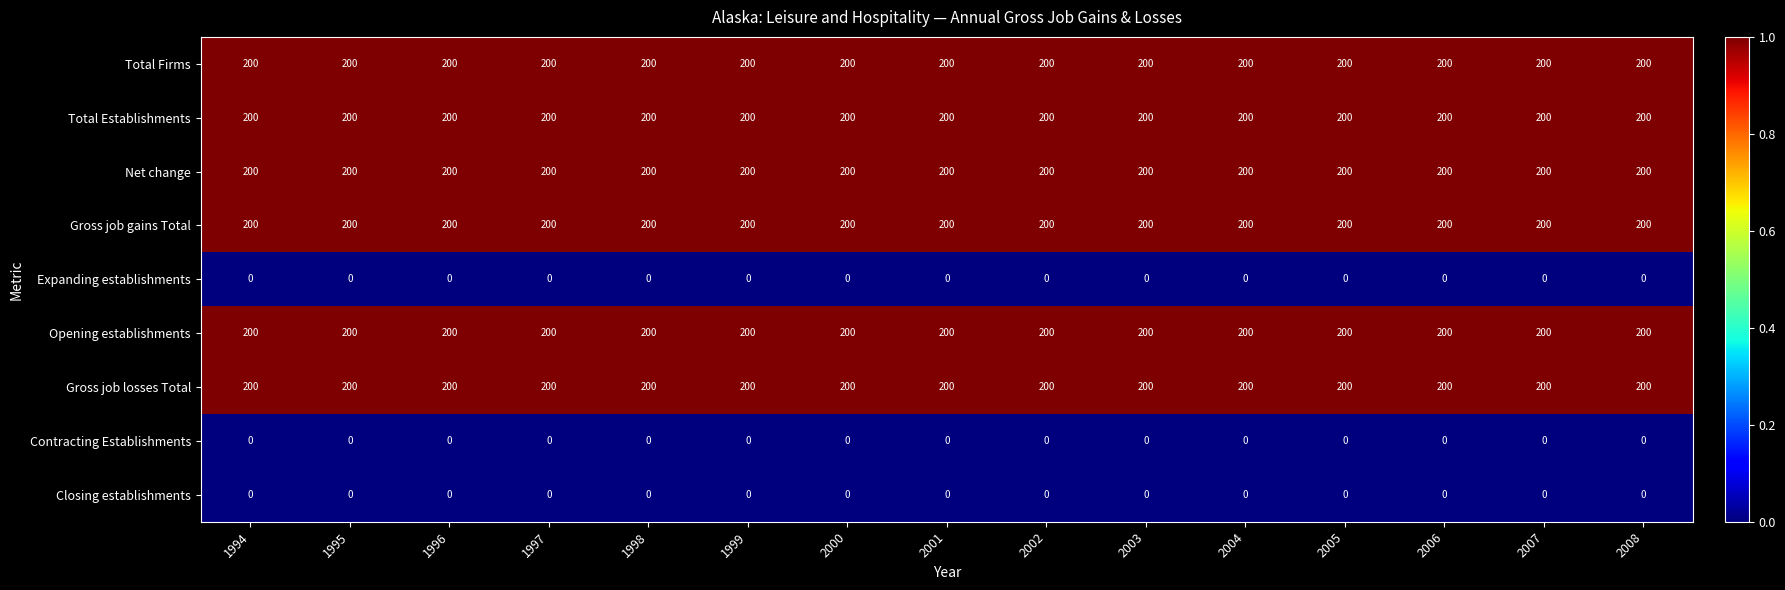

True or false: Total Establishments has a value of 200 at 2002.

True